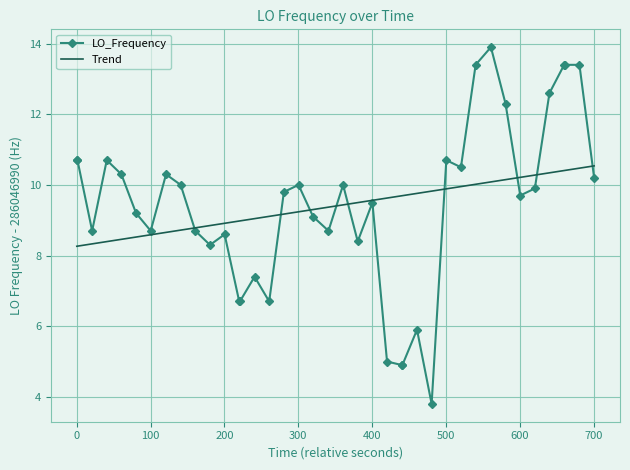

True or false: LO_Frequency has more than 1 interior local peaks.

True